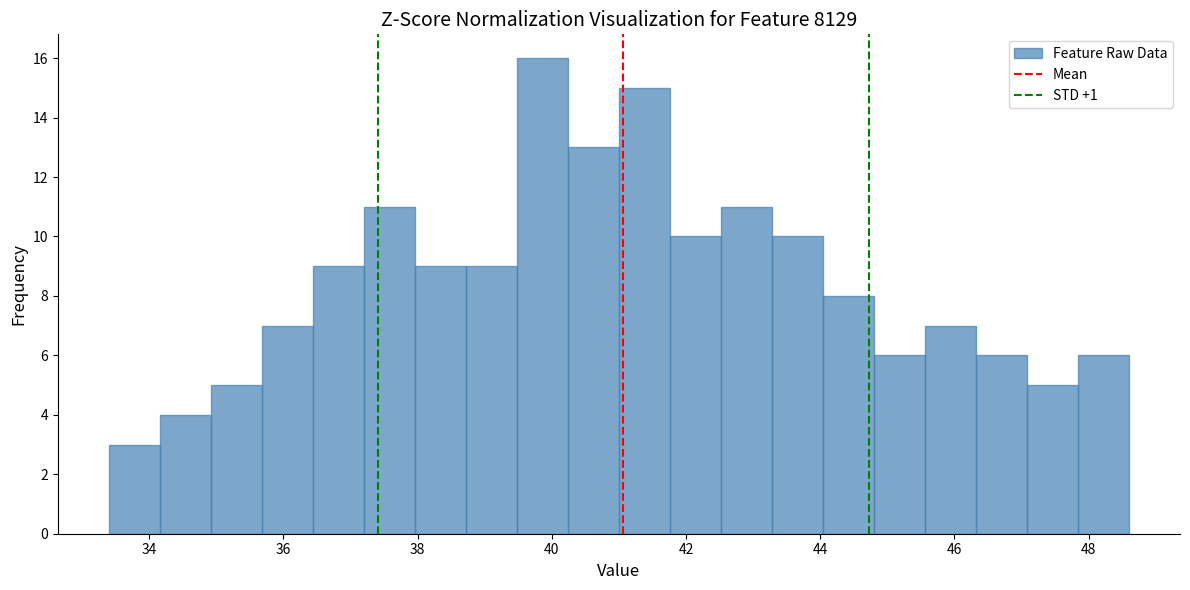

Read against the x-axis, roughly where is the centre of the tallest bar?

39.8